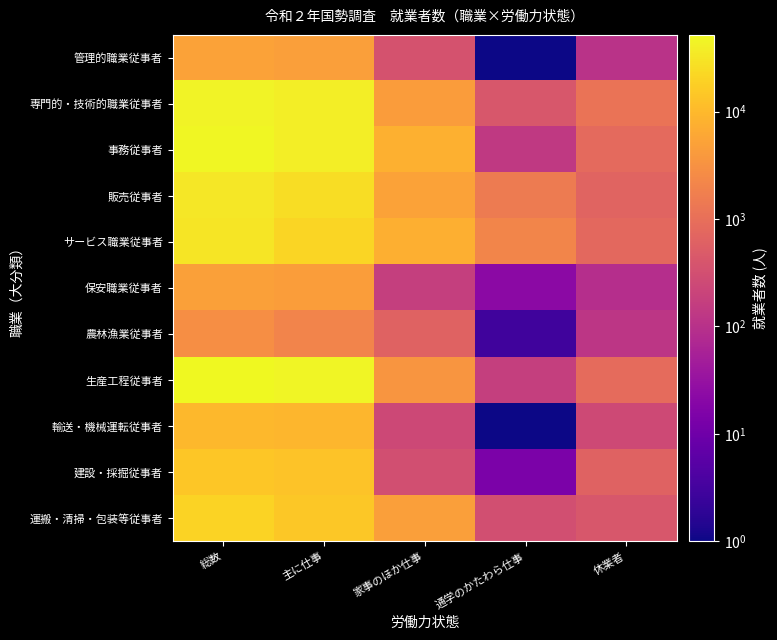

Which label corresponds to the smallest value in the chart?

通学のかたわら仕事